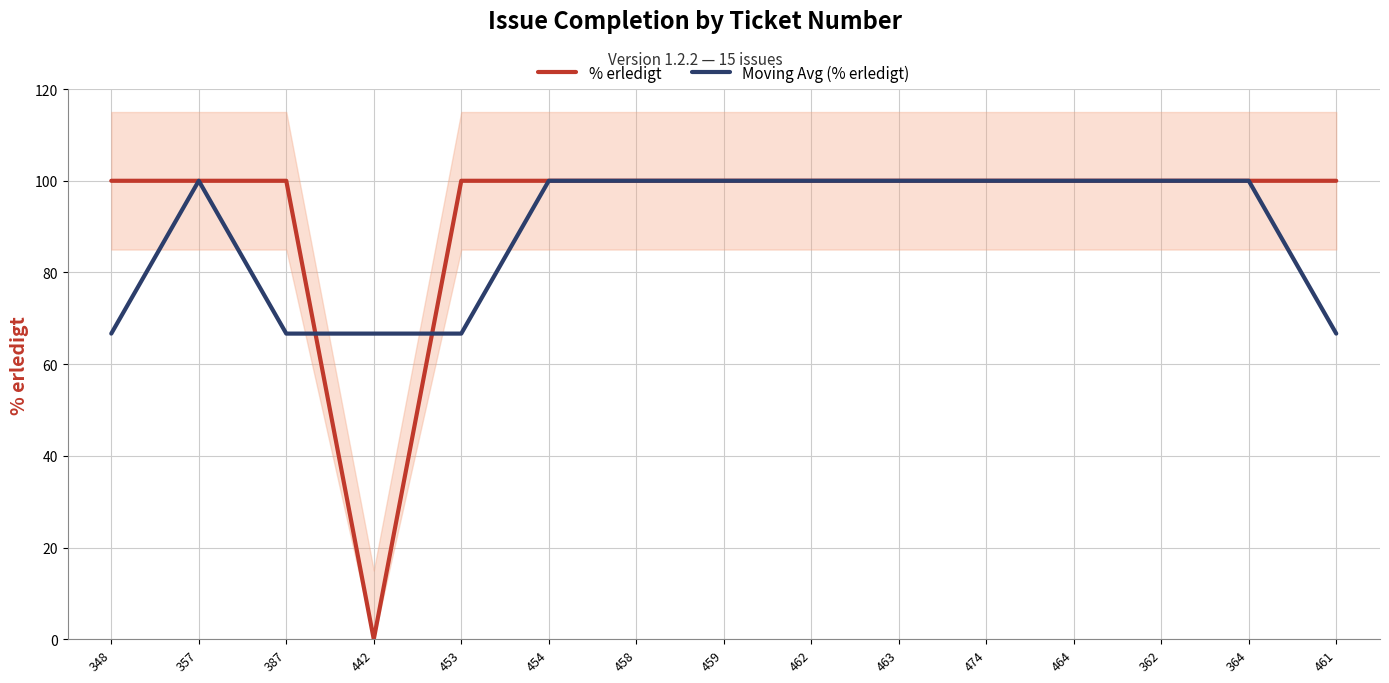

At which category is the sum across all series the highest?

357